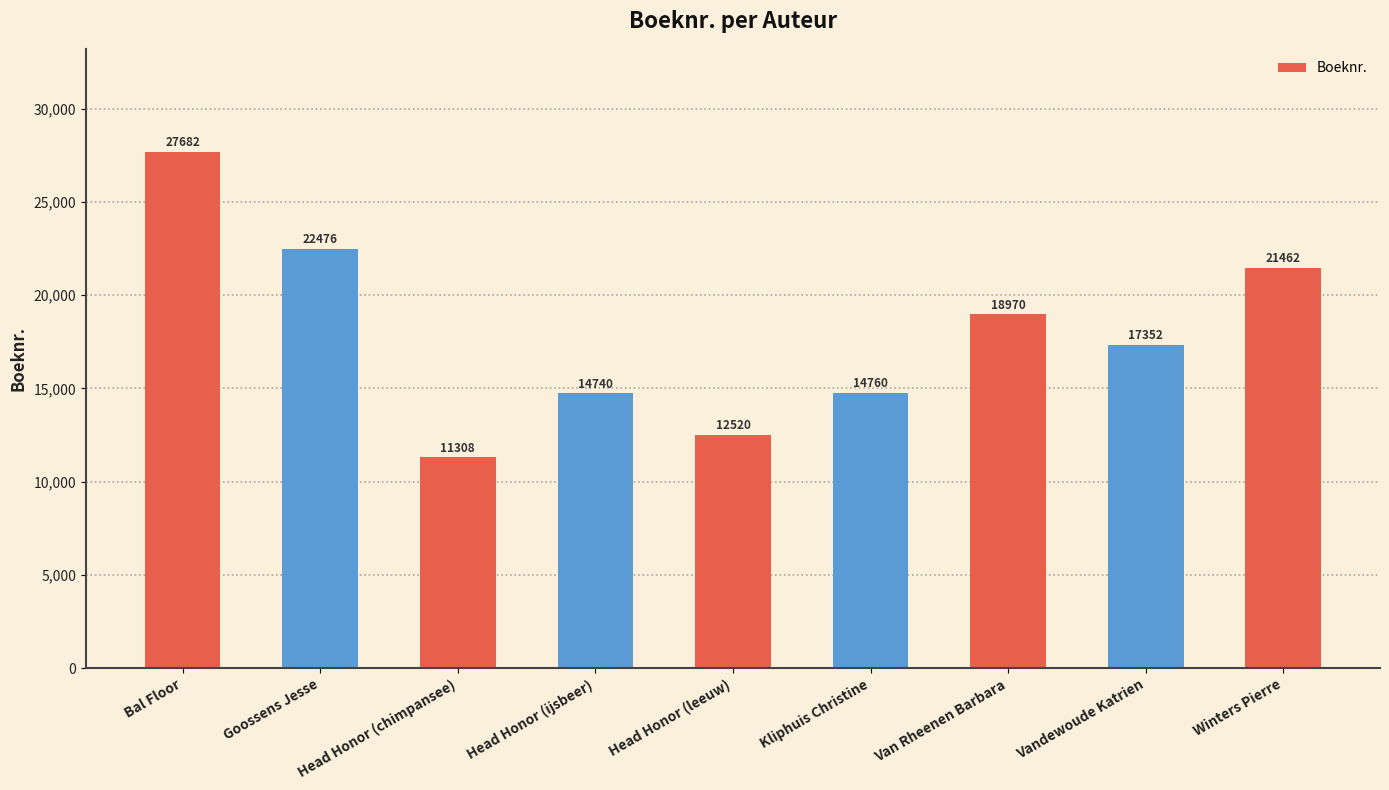

Reading left to right, extract all data points from this chart.

27682	22476	11308	14740	12520	14760	18970	17352	21462